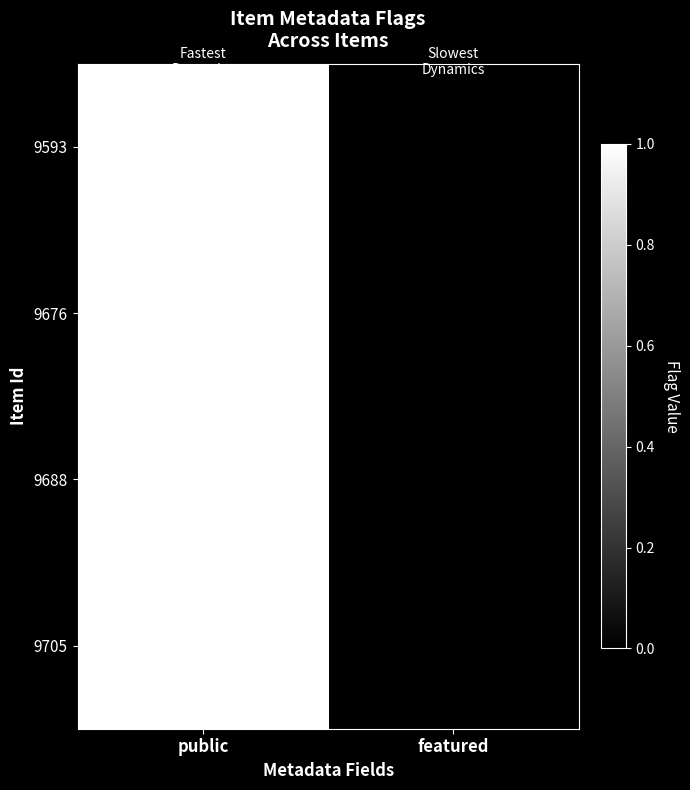

Which series has the largest total across all categories?

9593